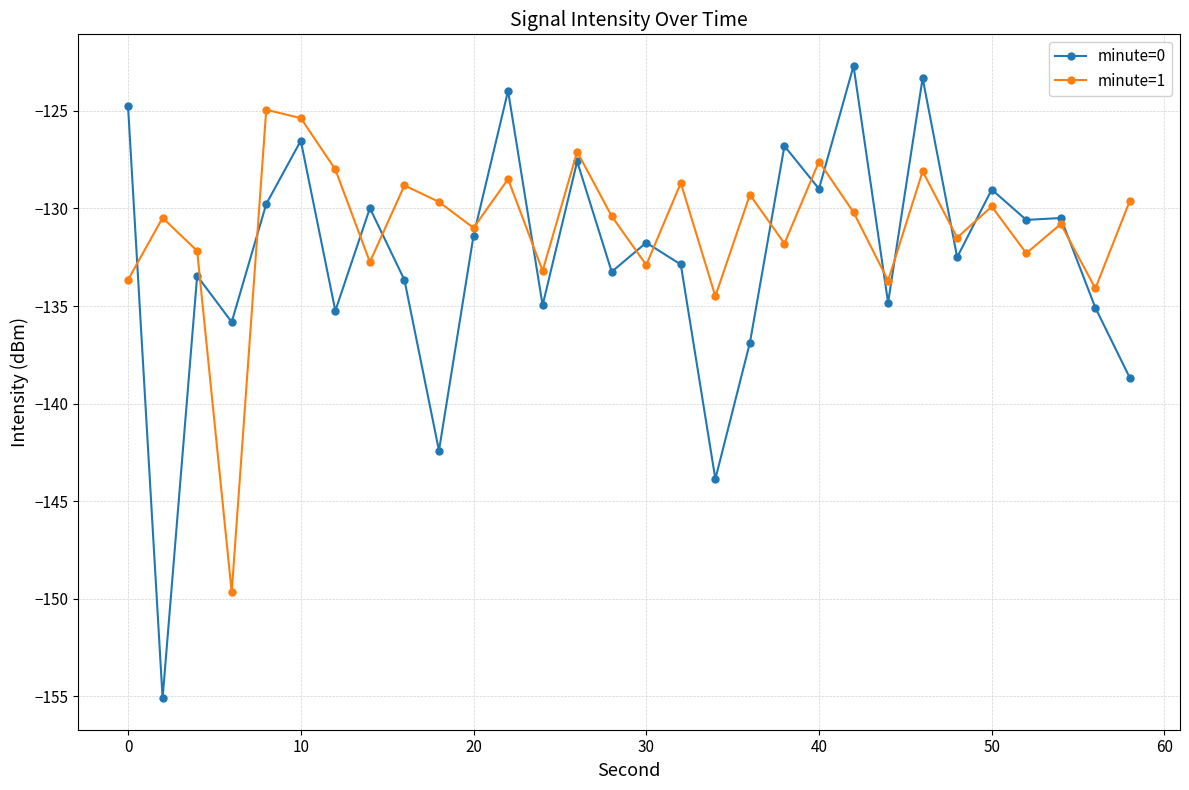

At how many categories does at least one series exceed -140?

30